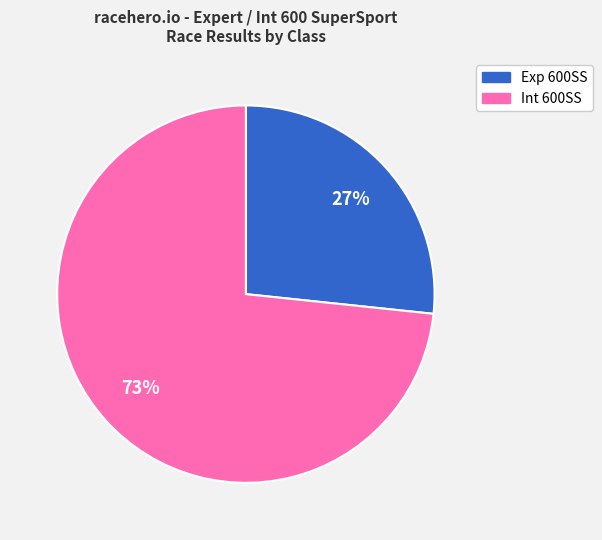

True or false: Exp 600SS accounts for 27% of the total.

True